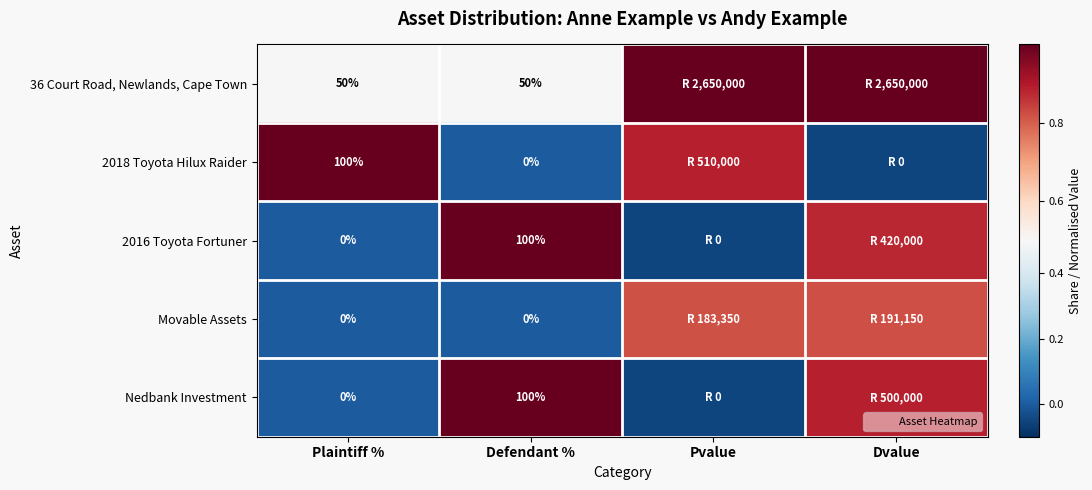

Is the value of Movable Assets at Plaintiff % greater than the value of Nedbank Investment at Defendant %?

No